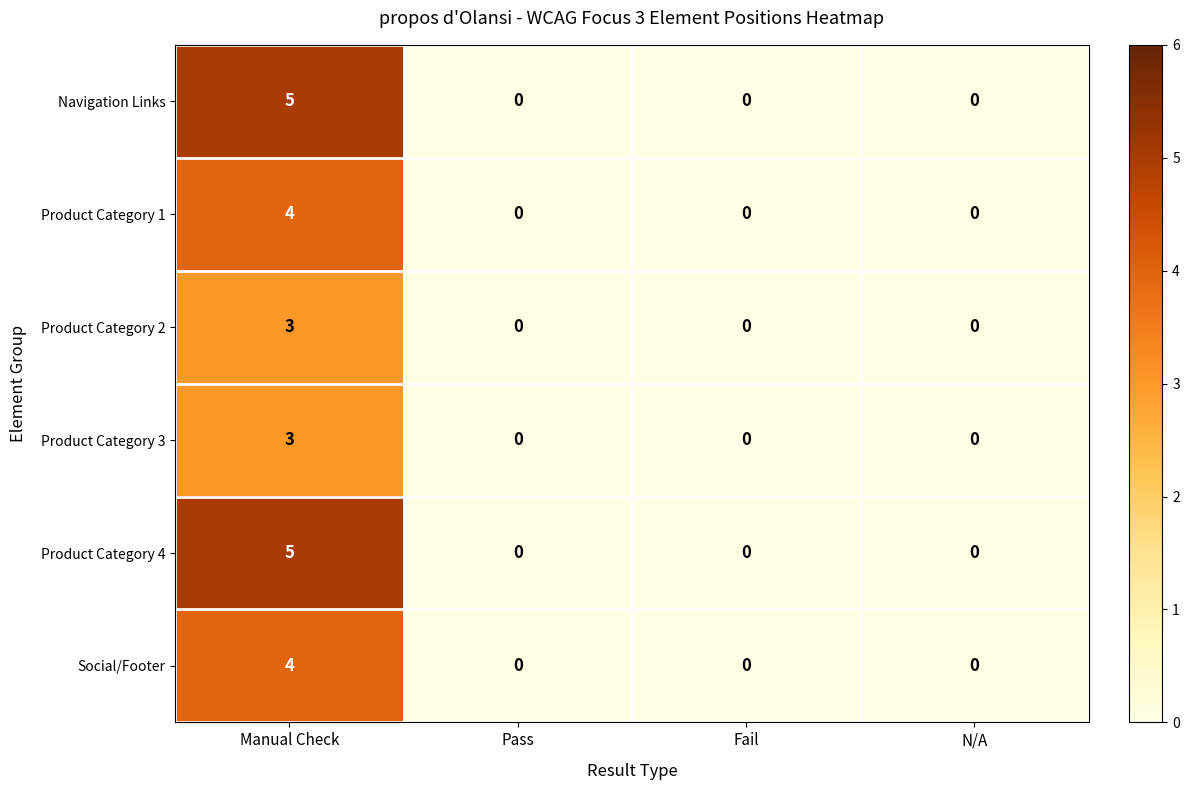

The Product Category 2 series shows 0 at N/A. True or false?

True